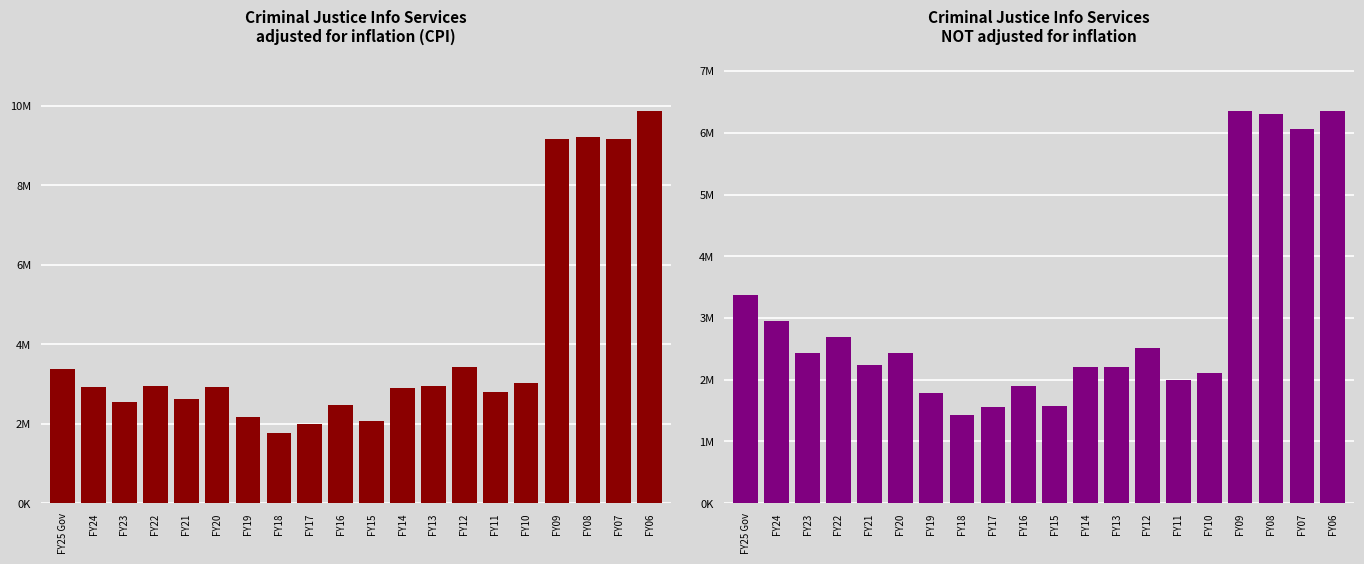

What is the average value?

3021250